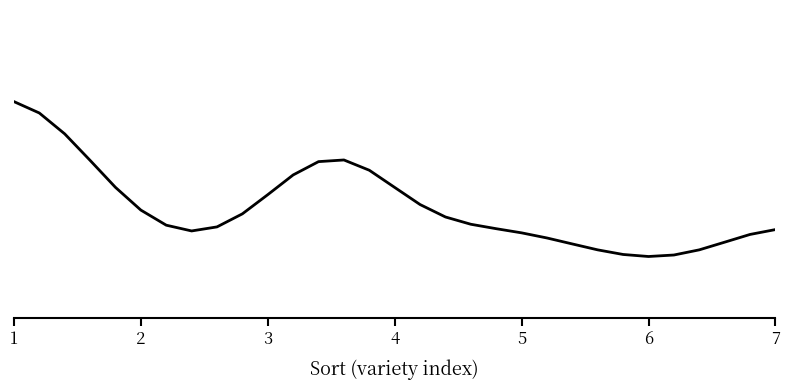

Does the chart display data point markers on the line(s)?

No